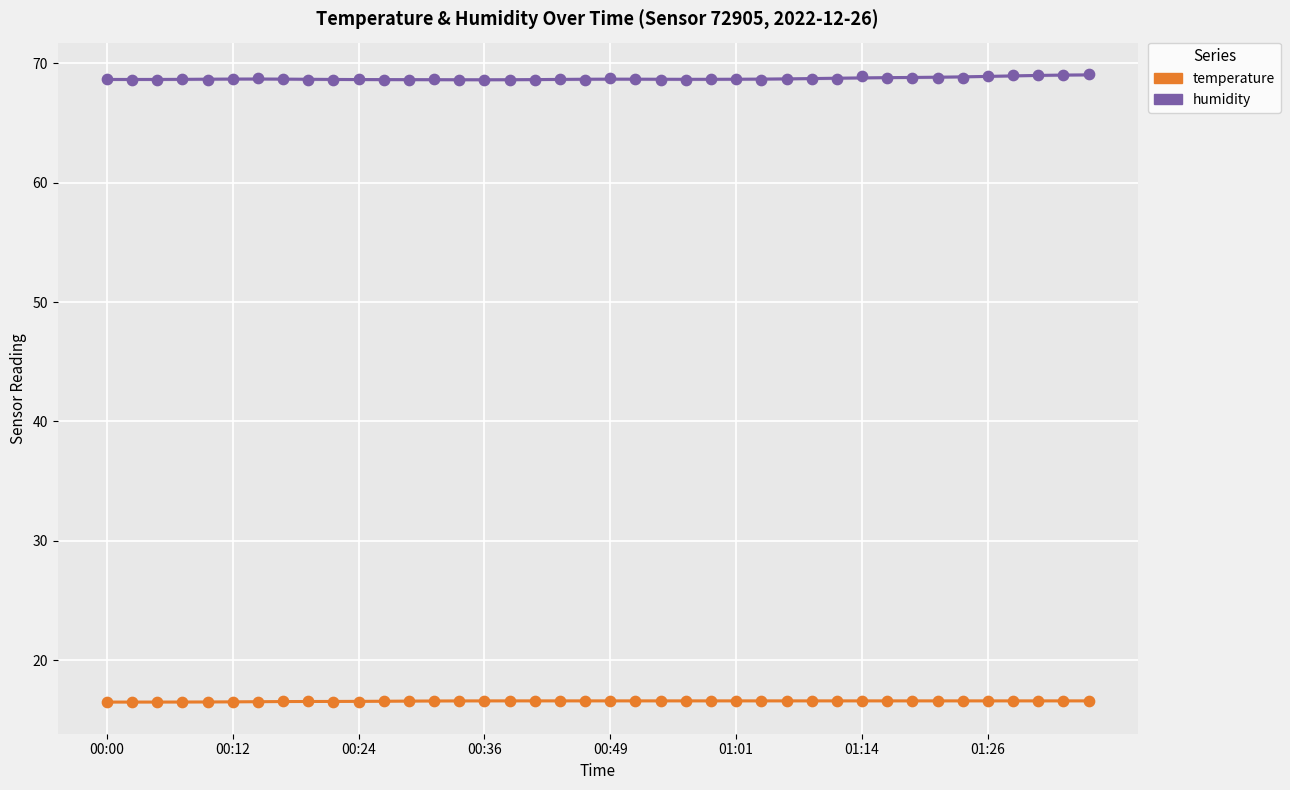

Which series reaches the minimum Y coordinate?

temperature